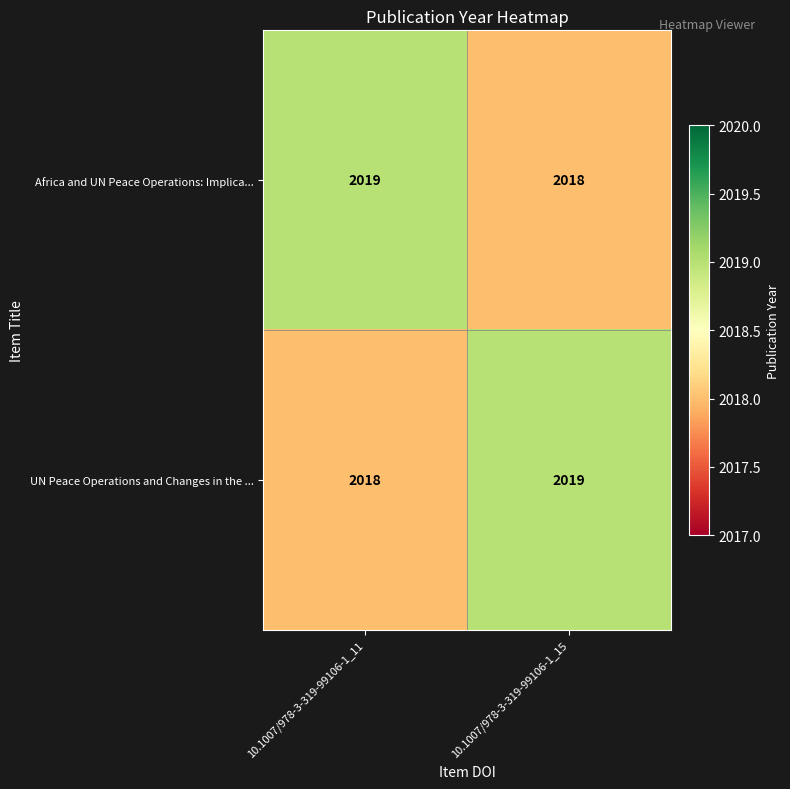

What is the lowest value of the Africa and UN Peace Operations: Implica... series?

2018